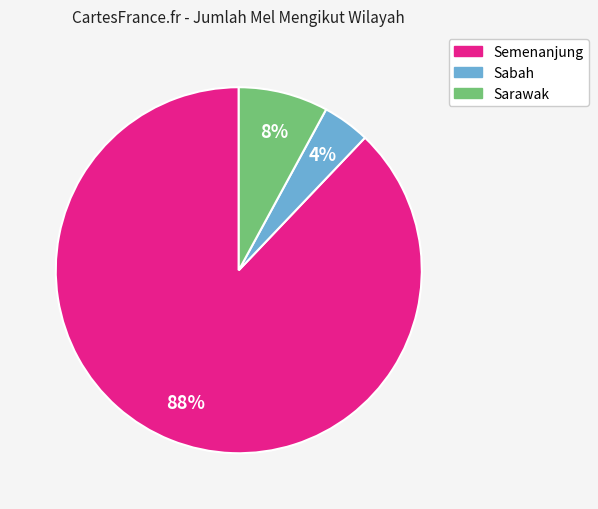

Is it true that Sarawak is 8% of the pie?

True